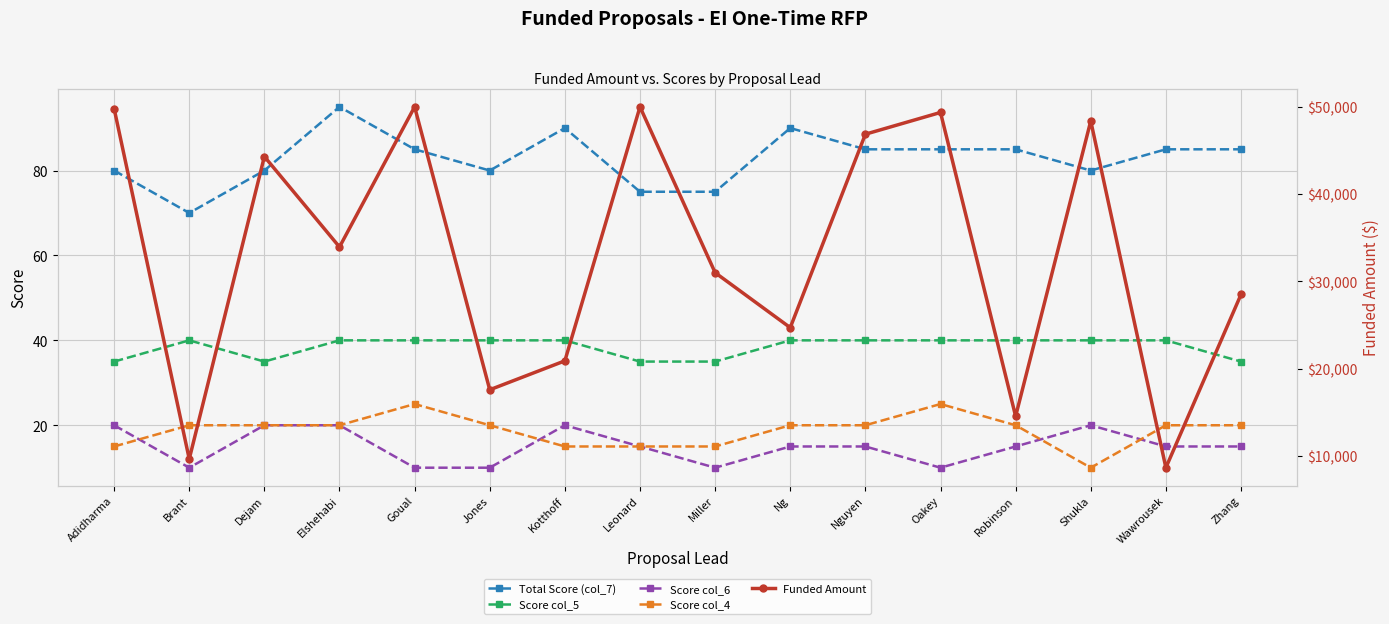

Rank the series at Zhang from highest to lowest value.

Funded Amount, Total Score (col_7), Score col_5, Score col_4, Score col_6